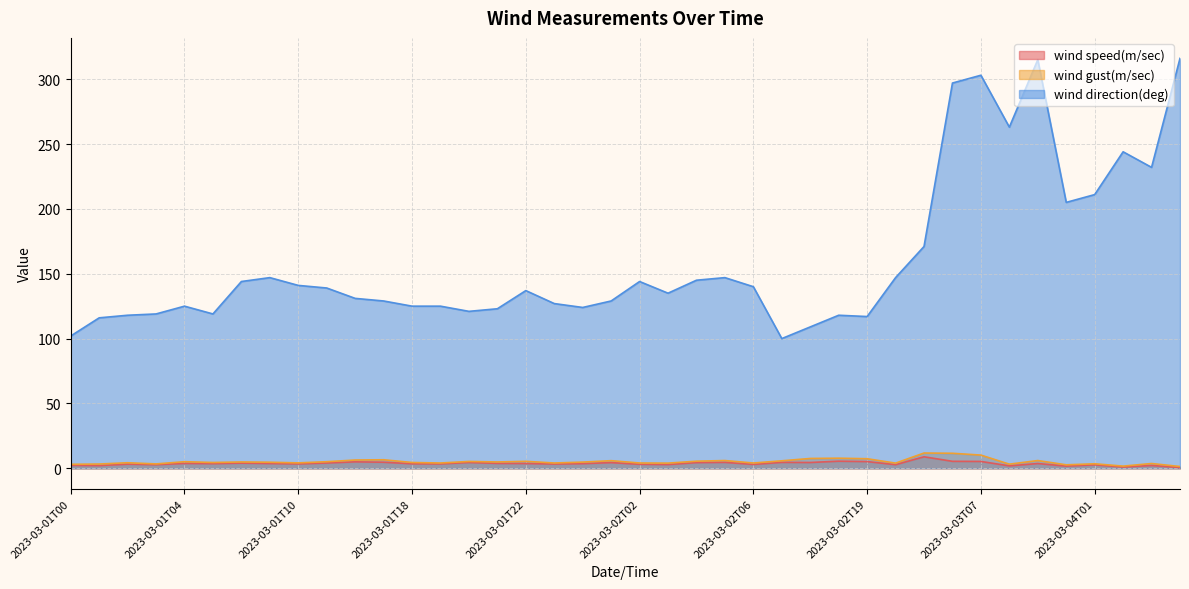

Which series has the largest total across all categories?

wind direction(deg)